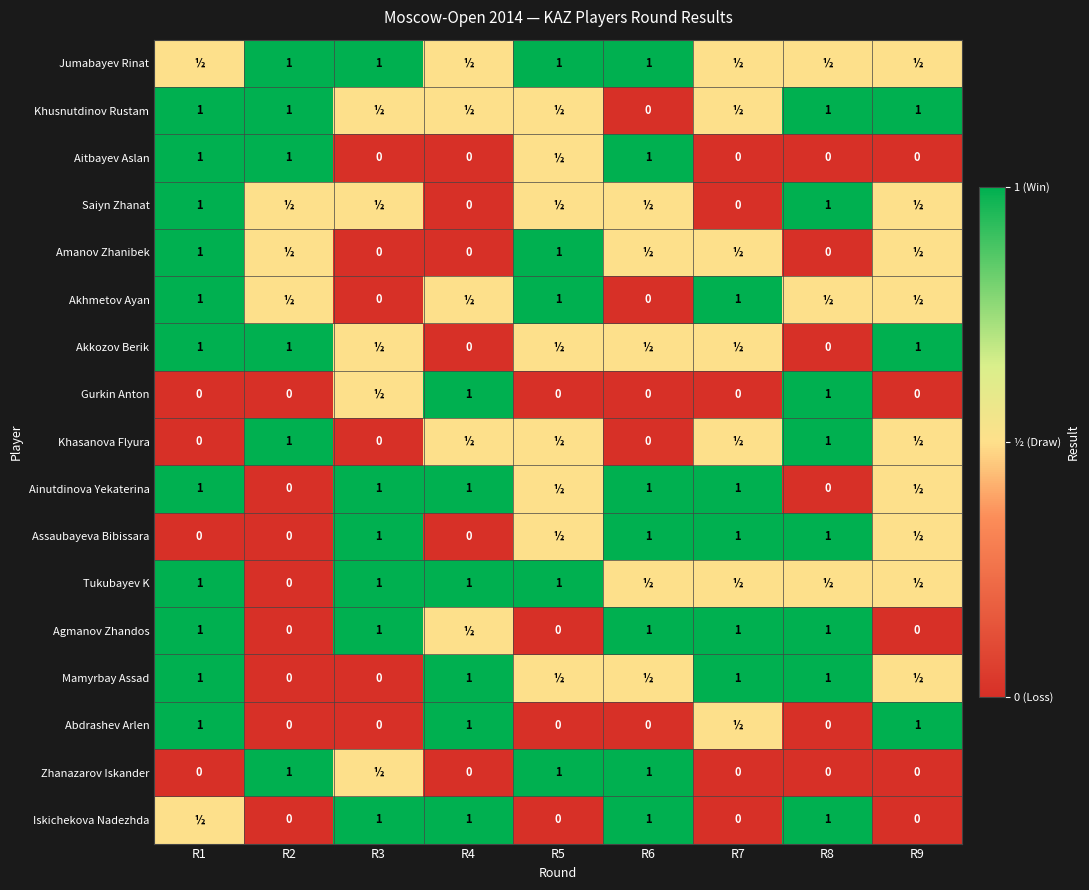

Is it true that Saiyn Zhanat equals 1.0 at R8?

True